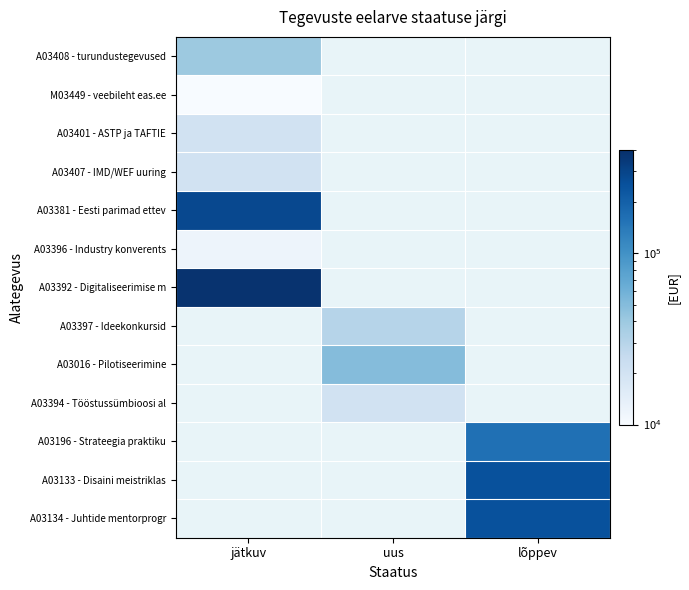

Where is A03408 - turundustegevused nearest to the value 40000?

jätkuv